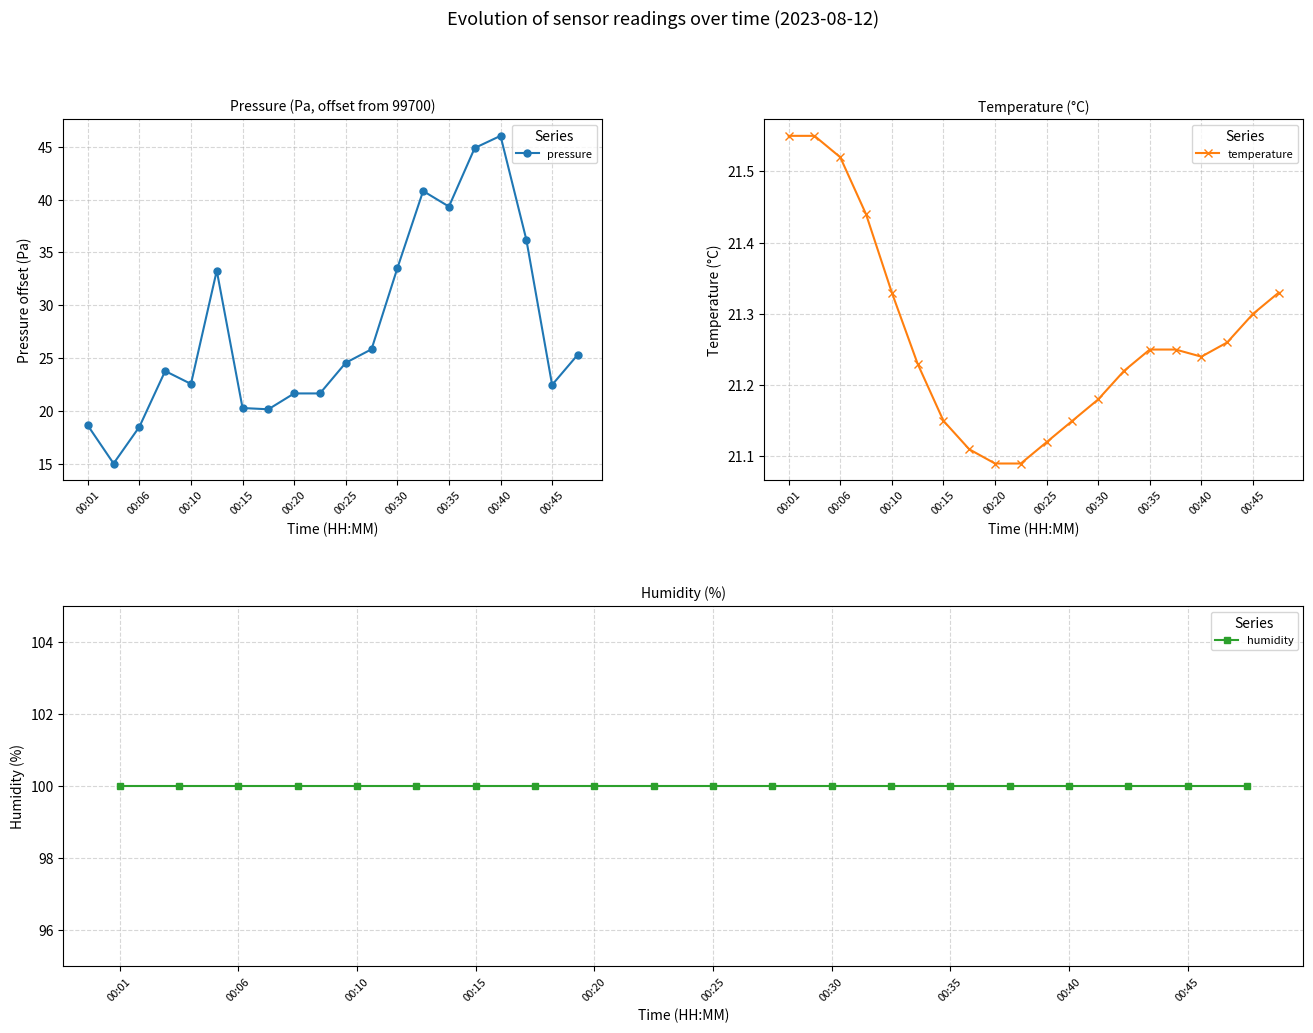

What is the total value across all series at 19?

146.7